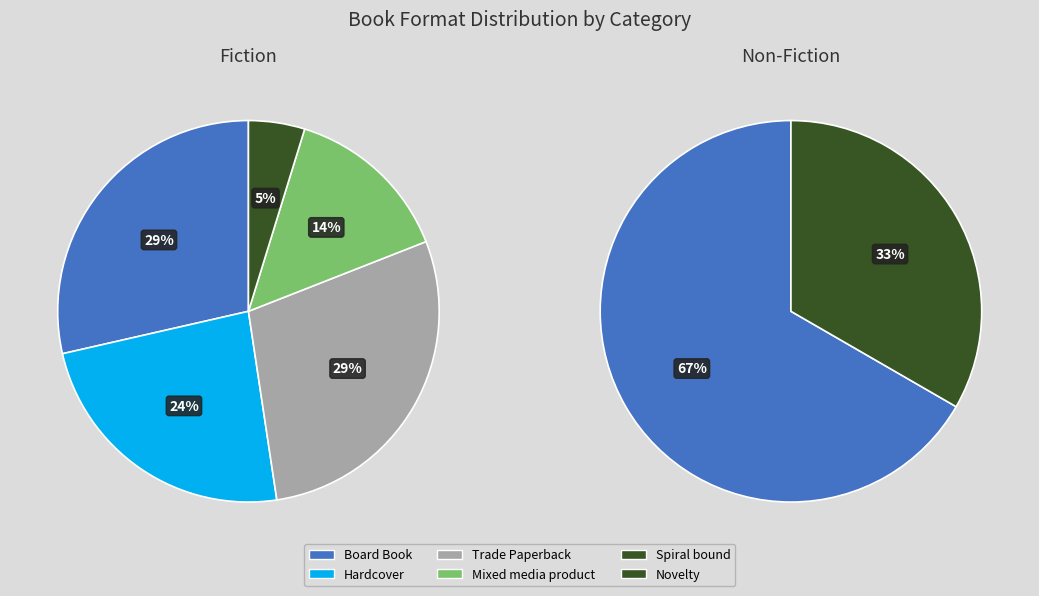

What portion of the pie excludes Trade Paperback?

73.9%